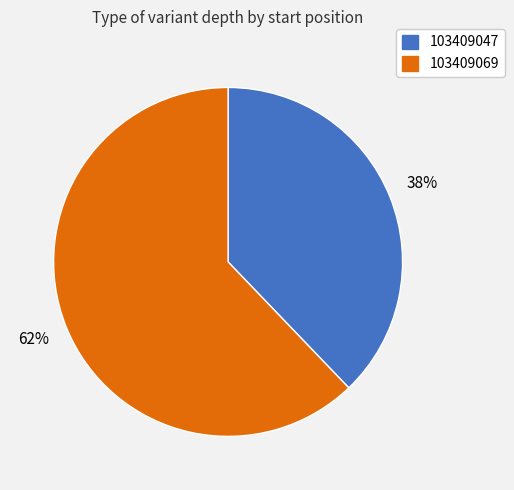

Which category has the smallest portion of the pie?

103409047